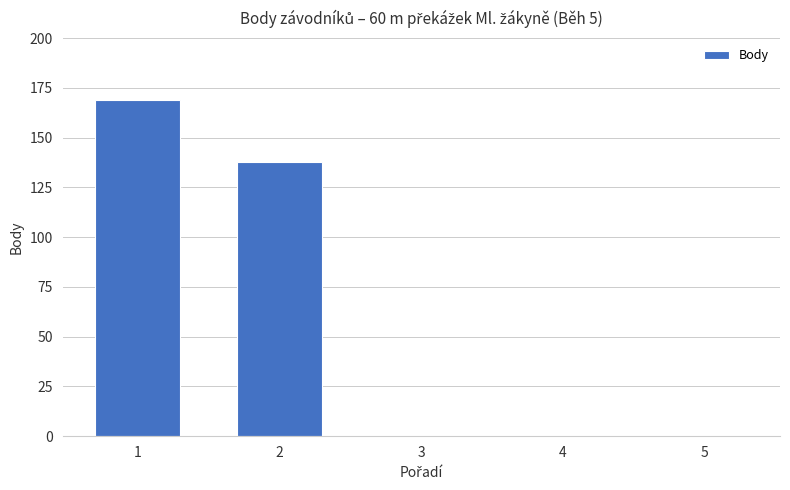

Are the bars horizontal?

No